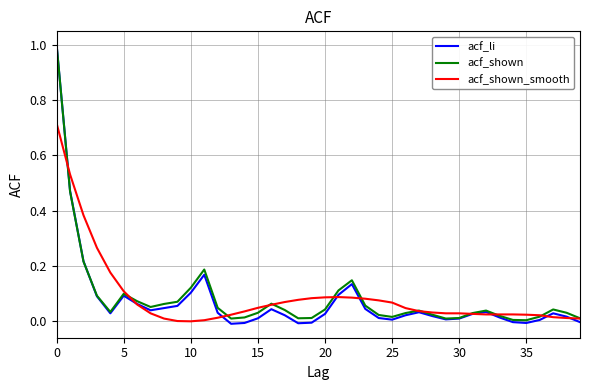

How many distinct data groups are displayed?

3